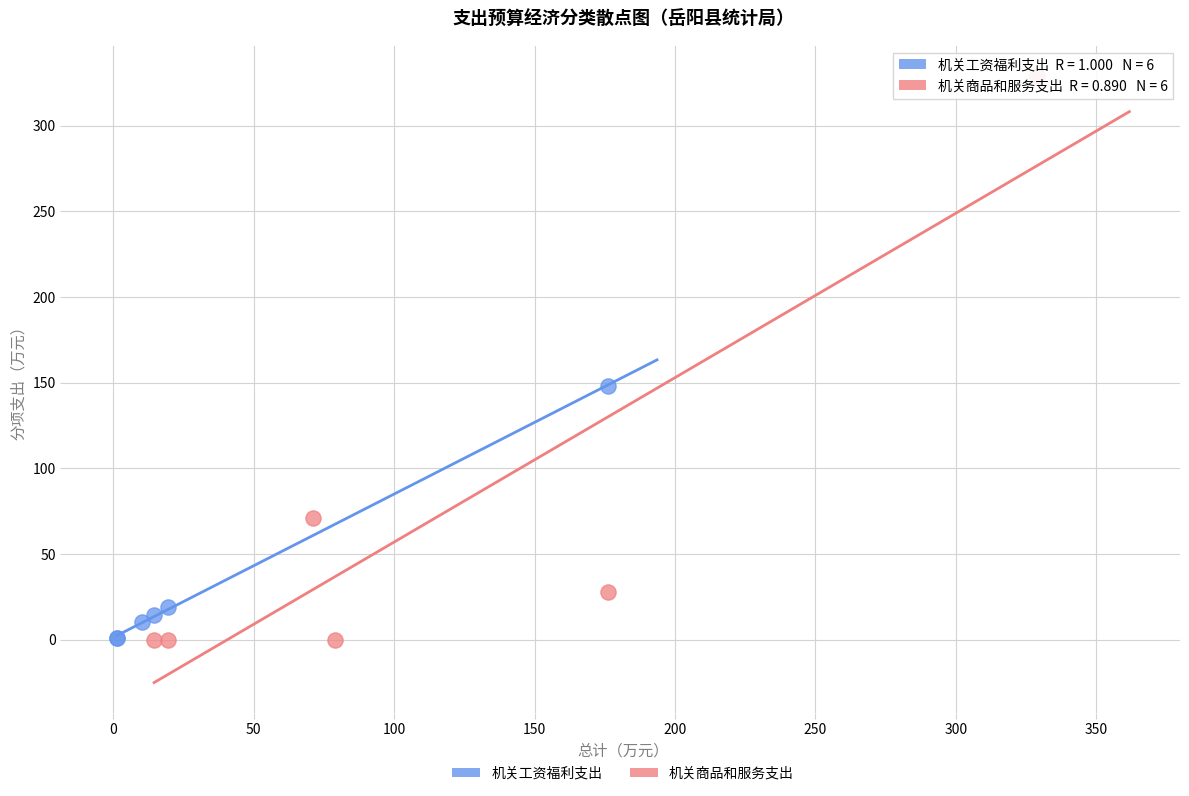

Which series reaches the maximum Y coordinate?

机关商品和服务支出